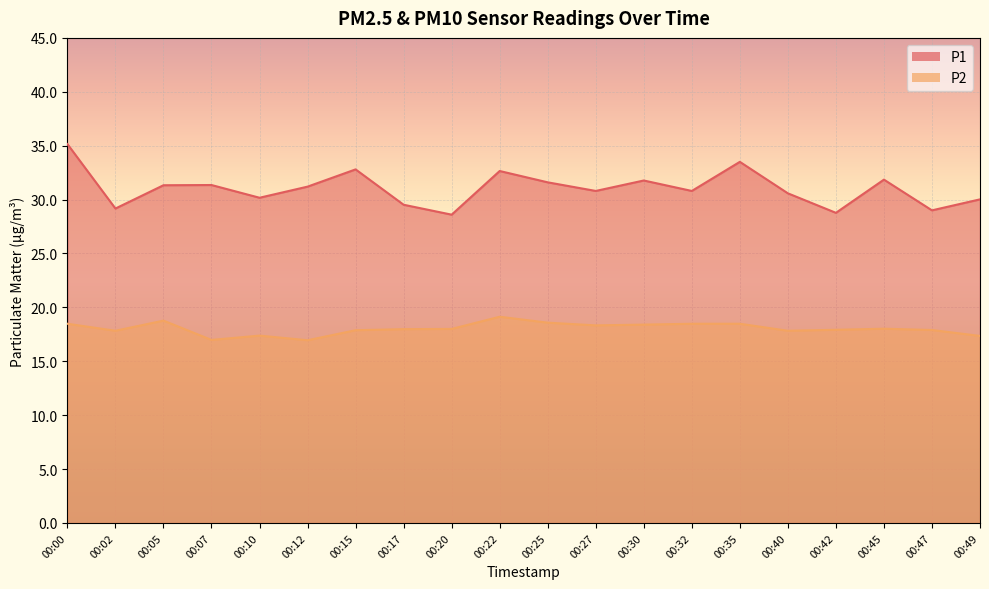

What is the spread (max minus min) of values at 00:00?

16.7